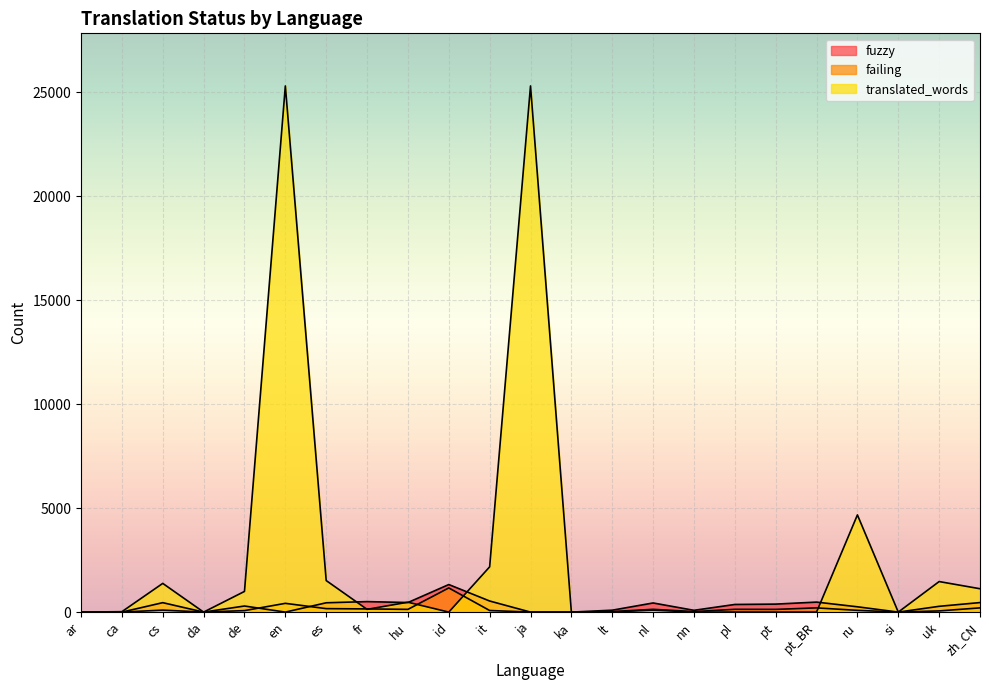

Reading left to right, list all the values displayed in this chart.

fuzzy: ar=0	ca=0	cs=454	da=0	de=293	en=0	es=448	fr=504	hu=460	id=1324	it=533	ja=0	ka=0	lt=92	nl=439	nn=86	pl=367	pt=384	pt_BR=481	ru=255	si=0	uk=278	zh_CN=458
failing: ar=0	ca=0	cs=96	da=0	de=72	en=421	es=167	fr=153	hu=131	id=1162	it=77	ja=0	ka=0	lt=25	nl=133	nn=24	pl=133	pt=130	pt_BR=203	ru=84	si=0	uk=57	zh_CN=203
translated_words: ar=0	ca=20	cs=1380	da=0	de=994	en=25291	es=1516	fr=132	hu=475	id=0	it=2175	ja=25291	ka=0	lt=6	nl=96	nn=0	pl=3	pt=0	pt_BR=0	ru=4672	si=0	uk=1468	zh_CN=1123